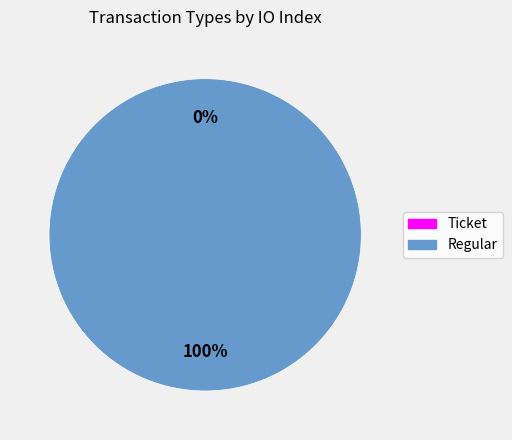

To the nearest percent, what is the difference between the largest and smallest slice percentages?

100%